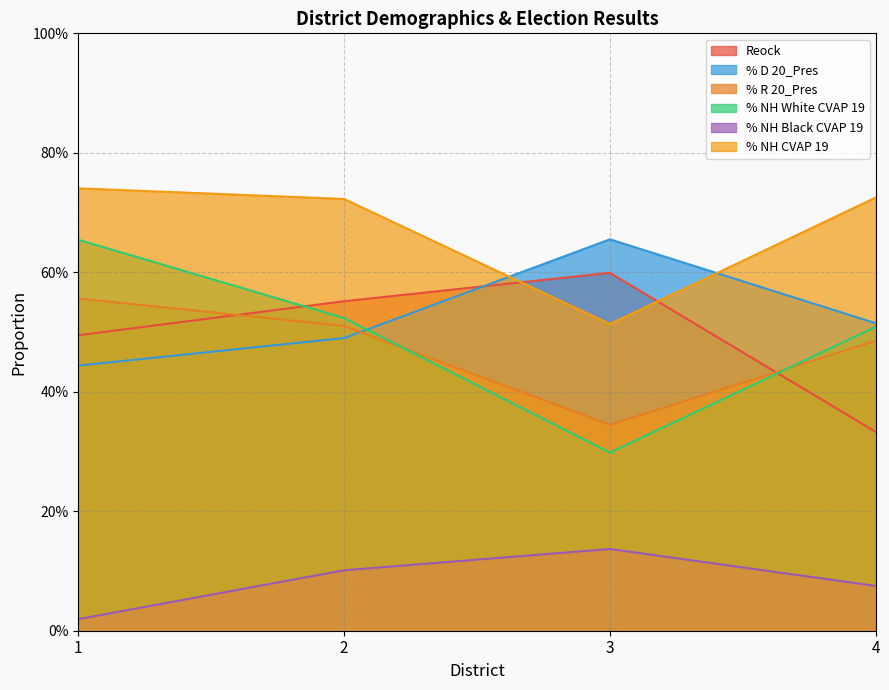

What is the minimum value for % NH White CVAP 19?

0.3